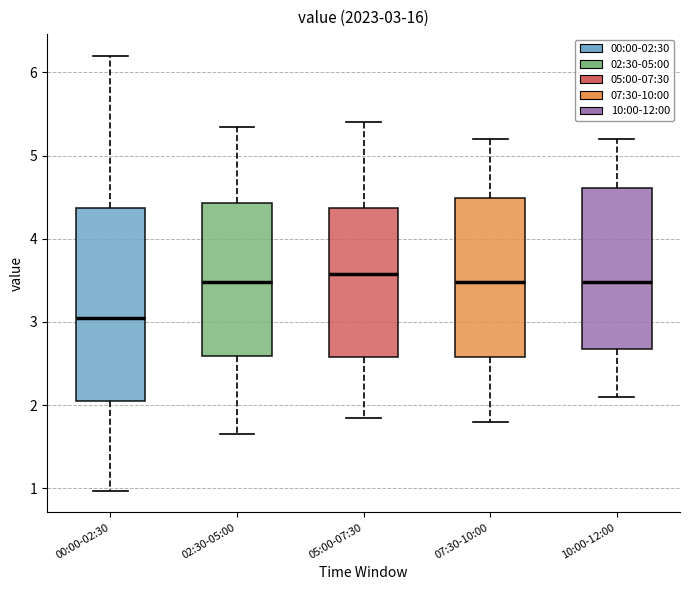

Which box is the tallest, from its lower edge to its upper edge?

00:00-02:30